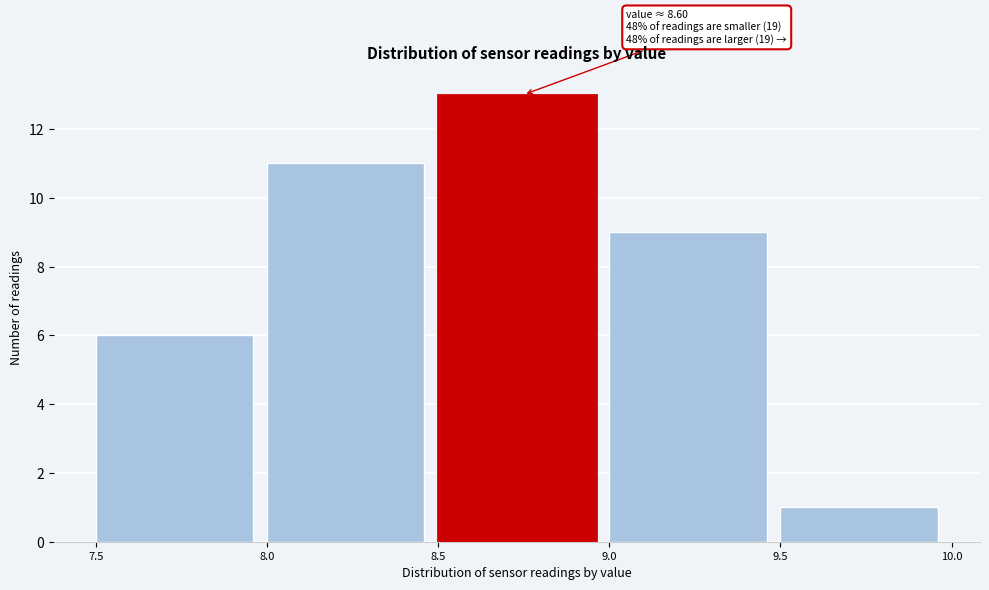

Over which range of the x-axis is the bar tallest?

8.5 to 9.0